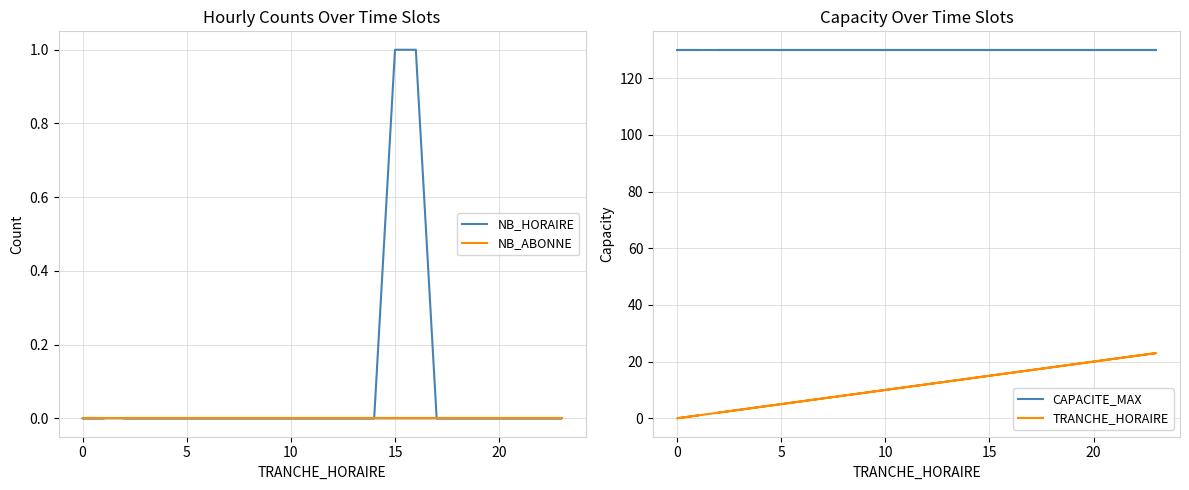

How many lines are shown in the chart?

4